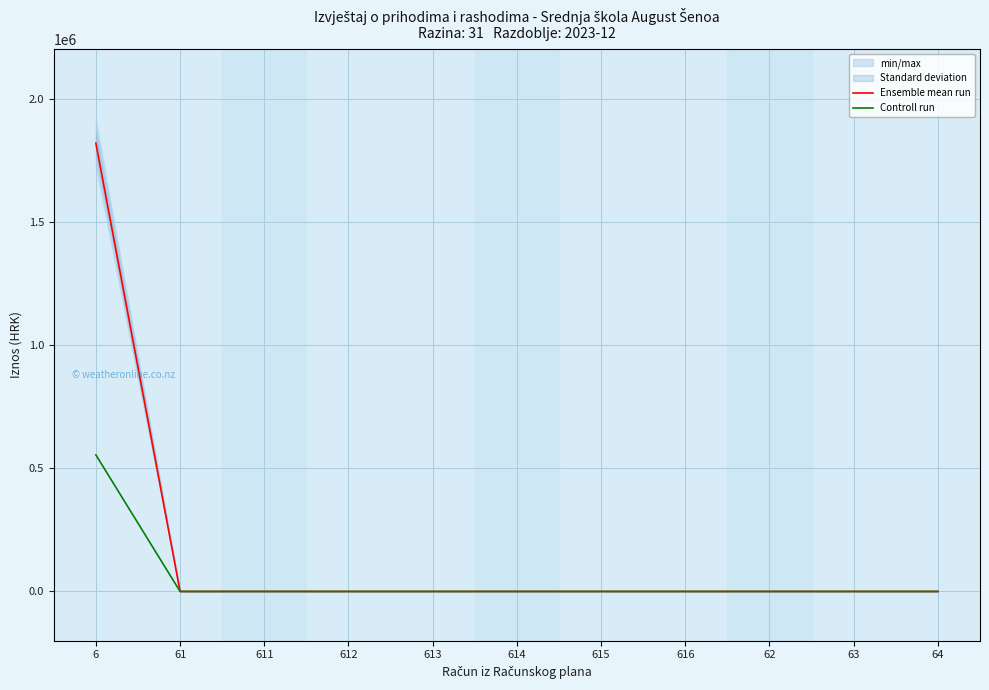

The value of Ensemble mean run at 62 is -1074460.5. True or false?

False